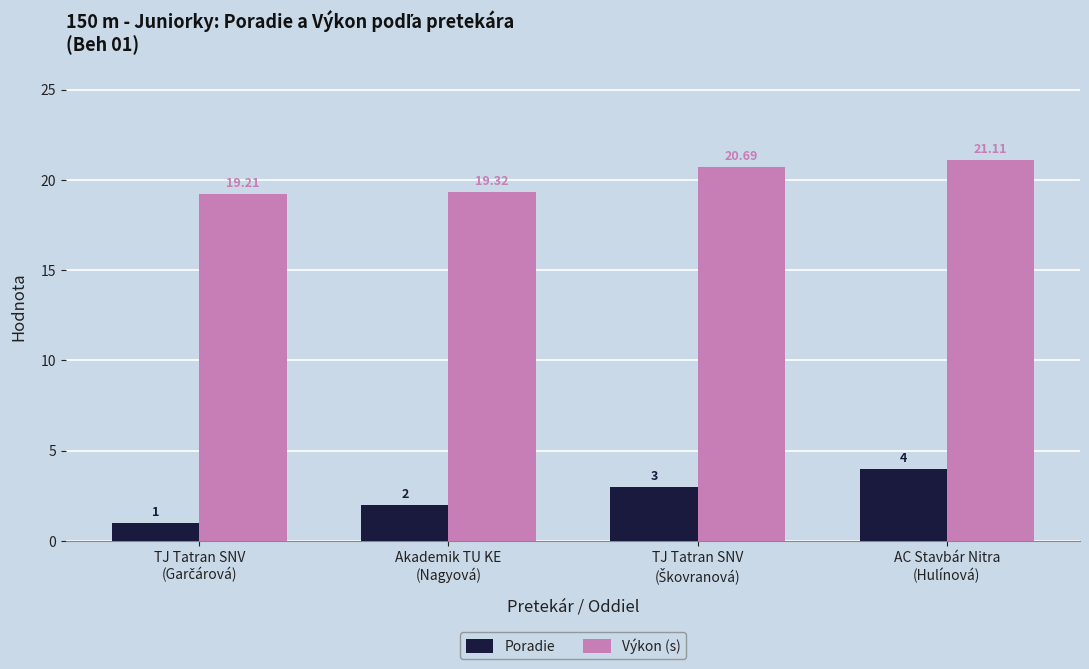

Count the number of categories in the chart.

4